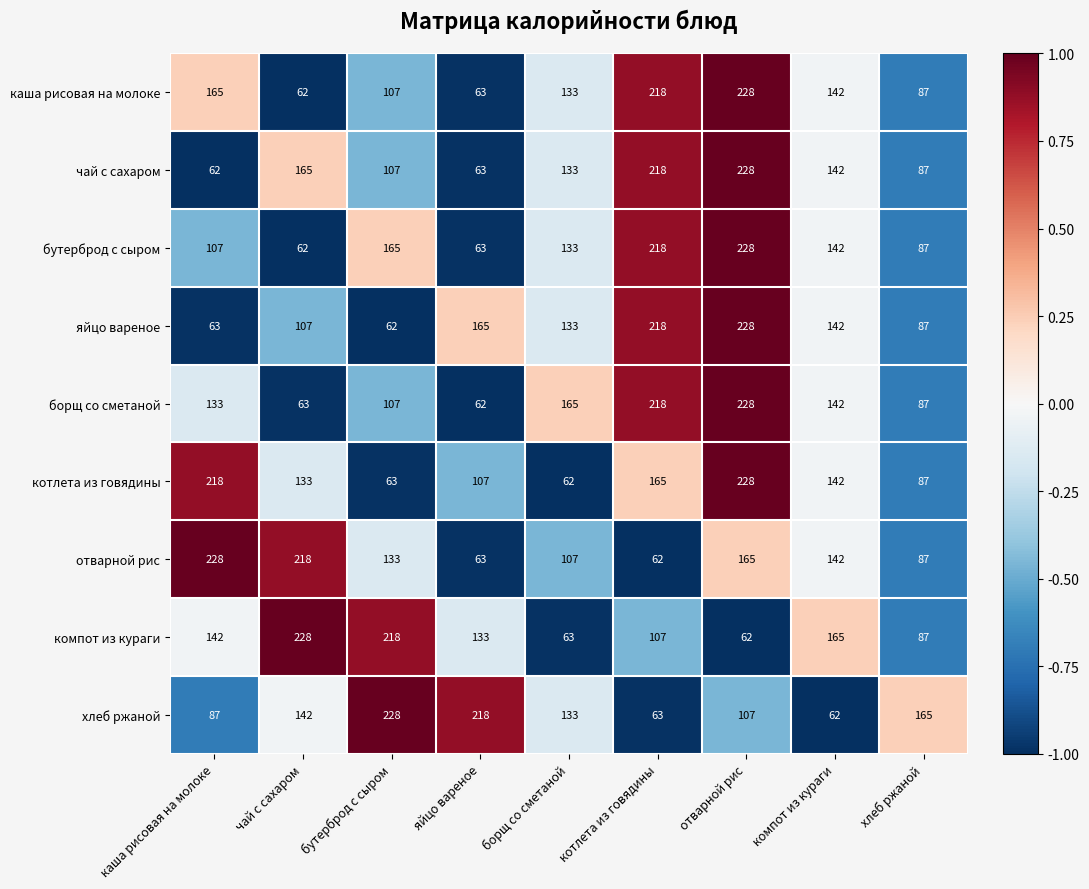

How many series are shown in this chart?

9